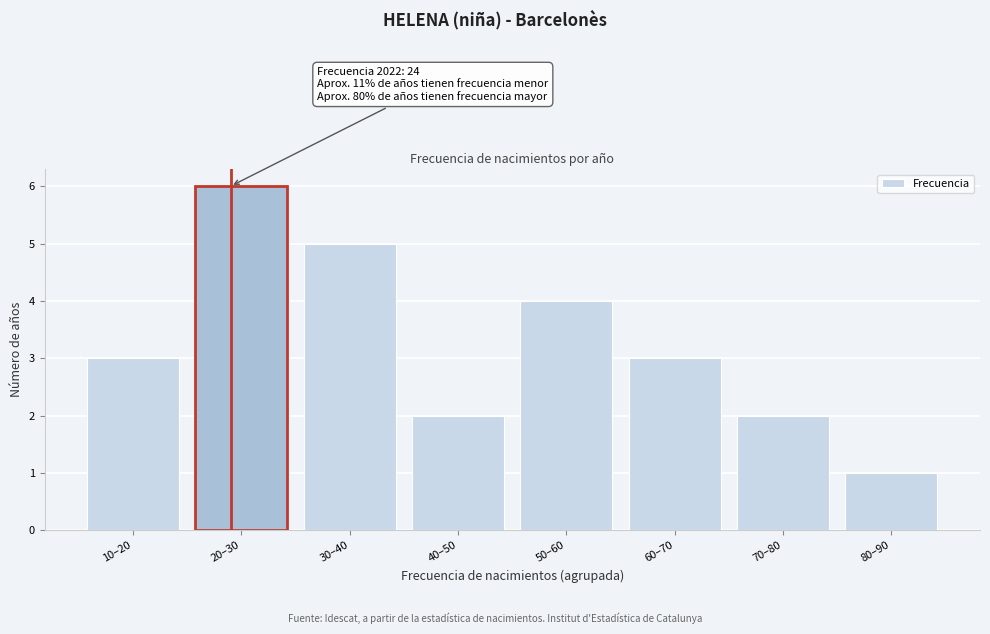

Reading left to right, transcribe all the data shown in this chart.

3	6	5	2	4	3	2	1